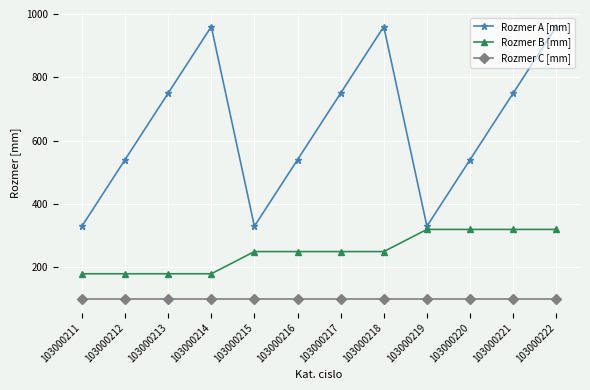

True or false: Rozmer B [mm] and Rozmer C [mm] cross at least once.

False